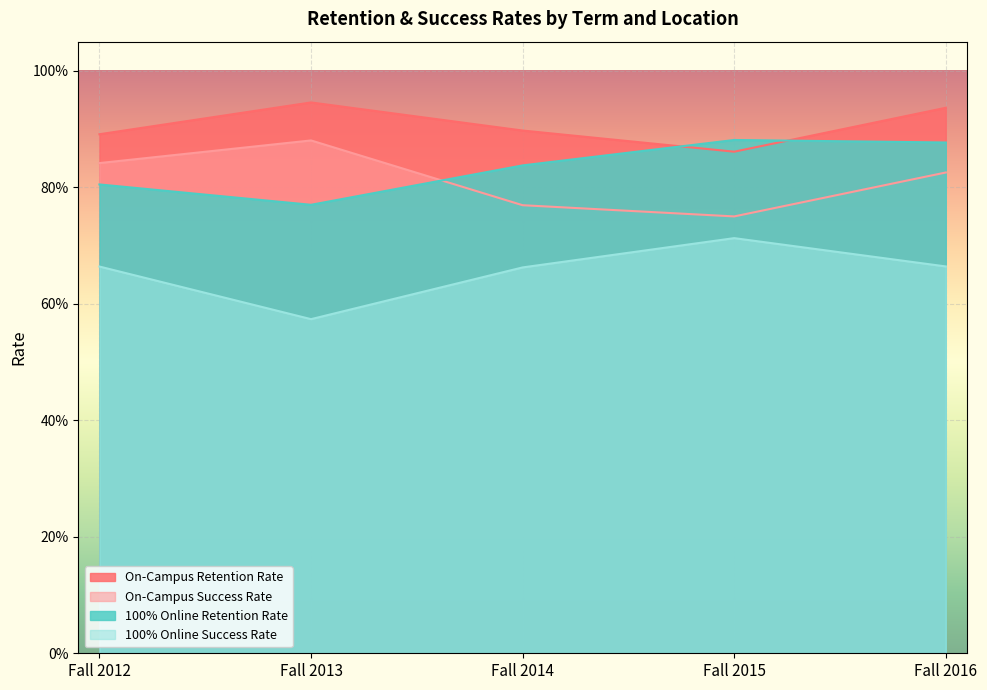

Rank the series at Fall 2014 from lowest to highest value.

100% Online Success Rate, On-Campus Success Rate, 100% Online Retention Rate, On-Campus Retention Rate